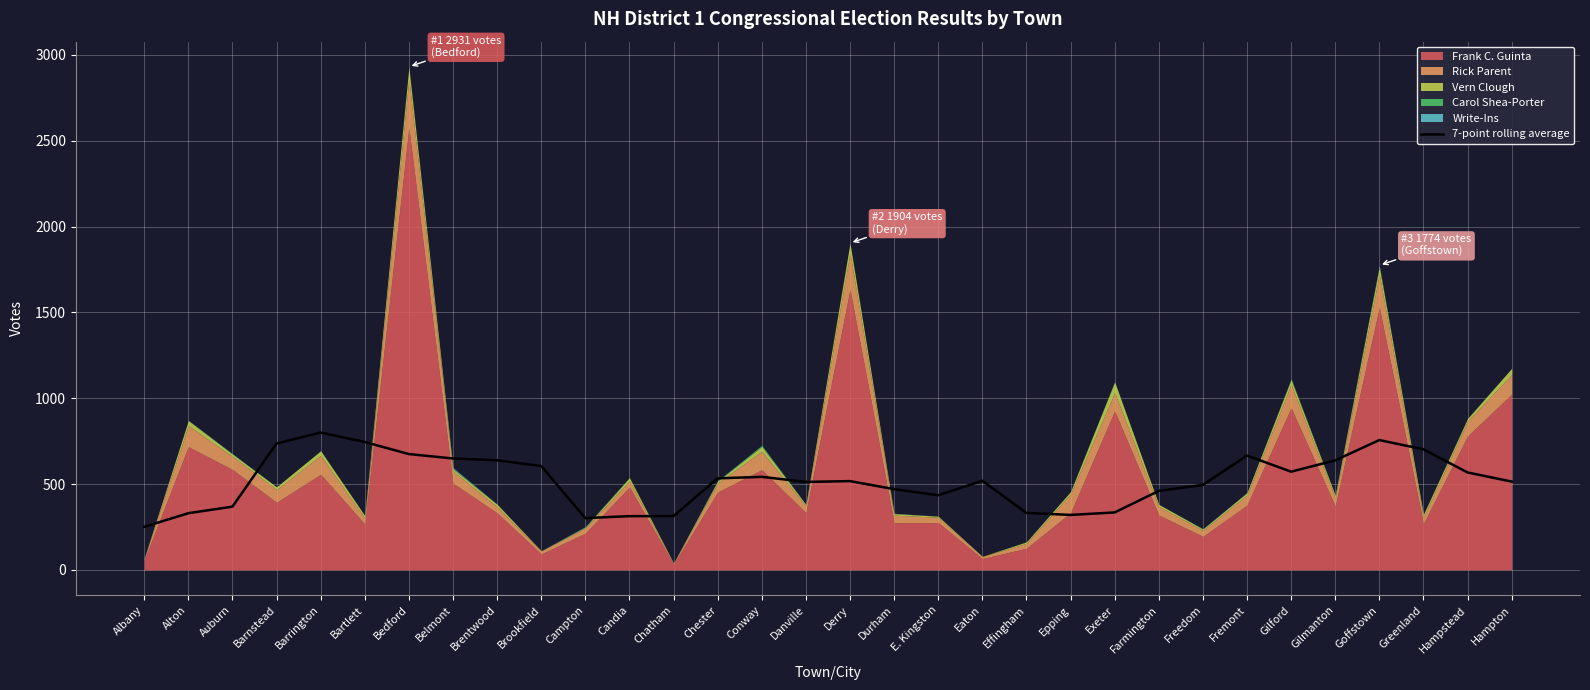

Where does the data first go above 519?

Barnstead